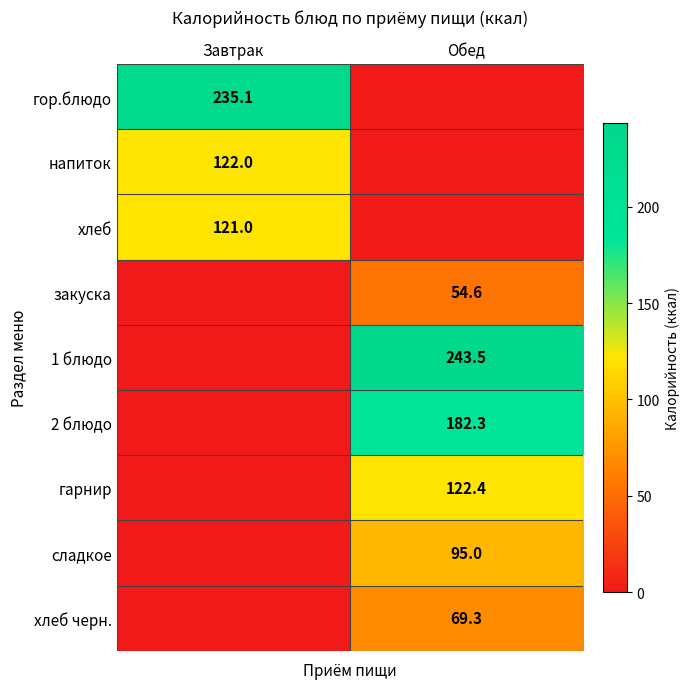

The гор.блюдо series shows 376.7 at Завтрак. True or false?

False